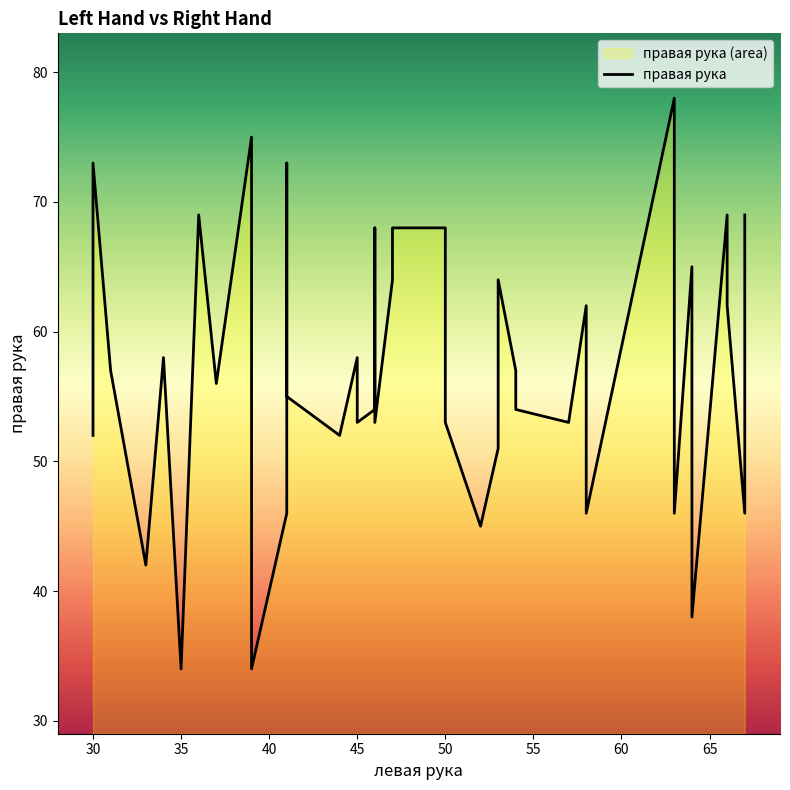

How many lines are shown in the chart?

1